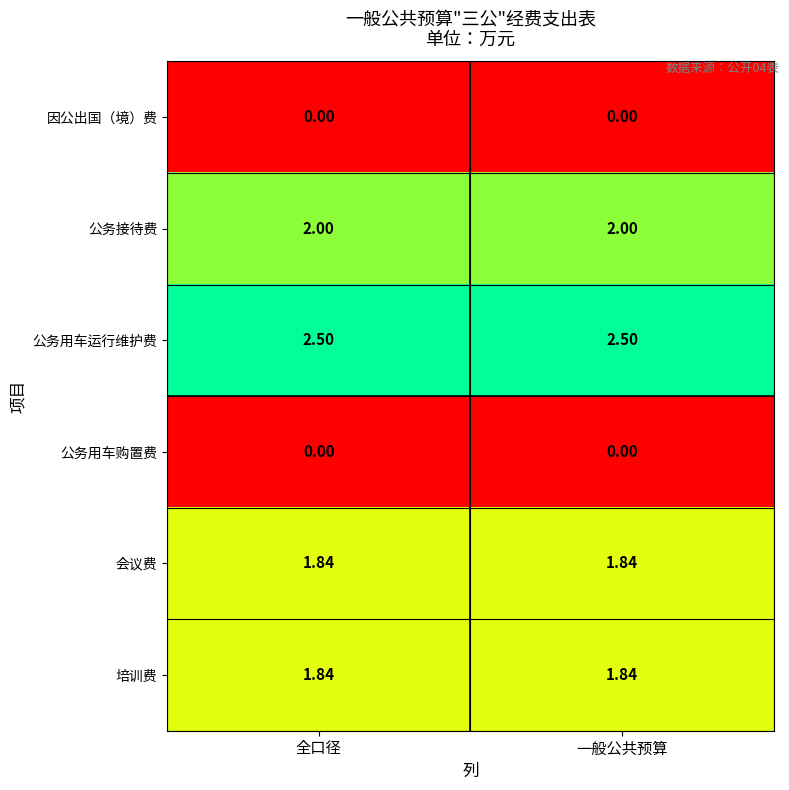

What is the difference between the highest and lowest values at 一般公共预算?

2.5